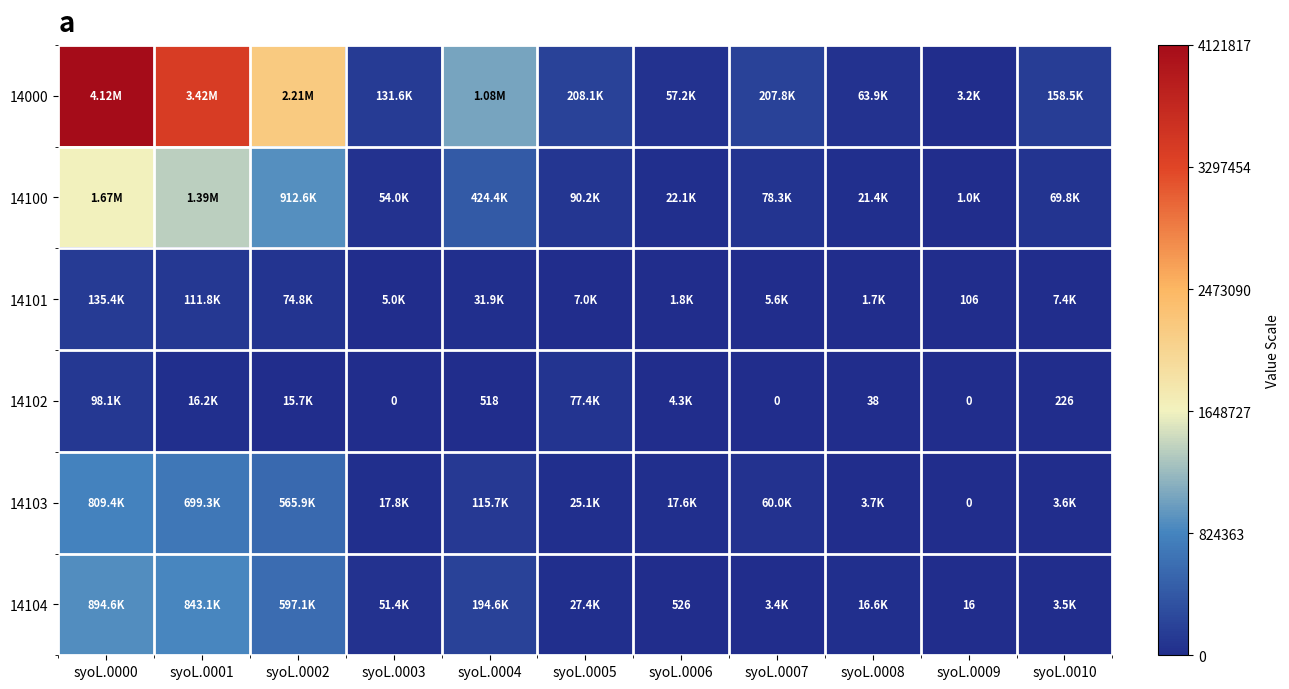

Which category has the lowest value in the 14102 series?

syoL.0003